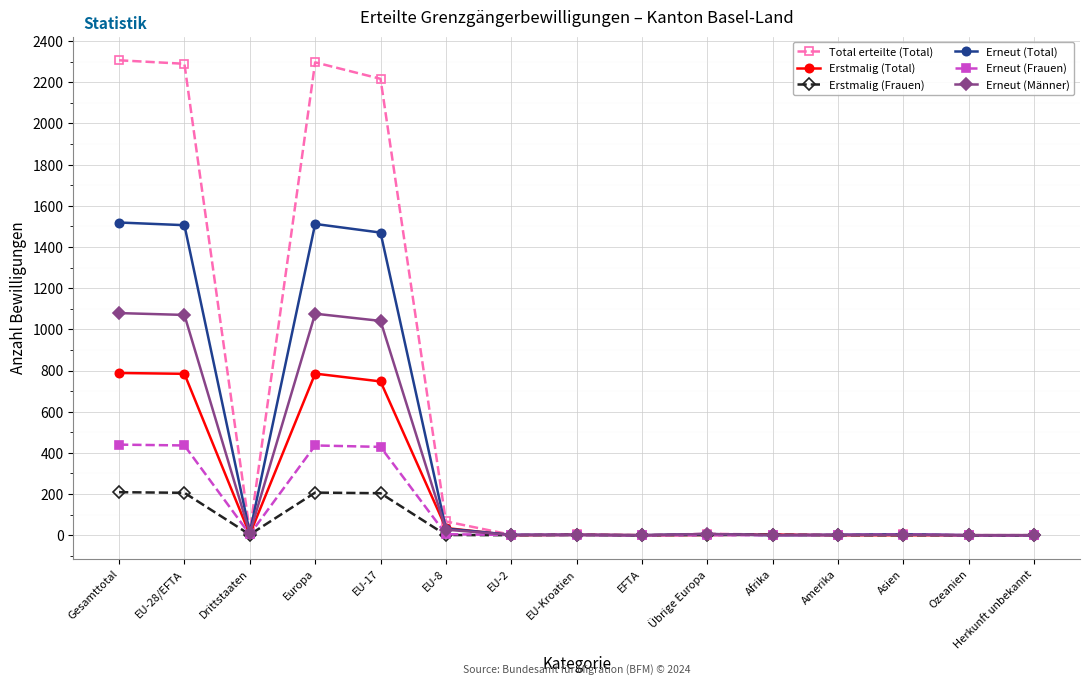

The value of Erstmalig (Frauen) at Herkunft unbekannt is 78. True or false?

False